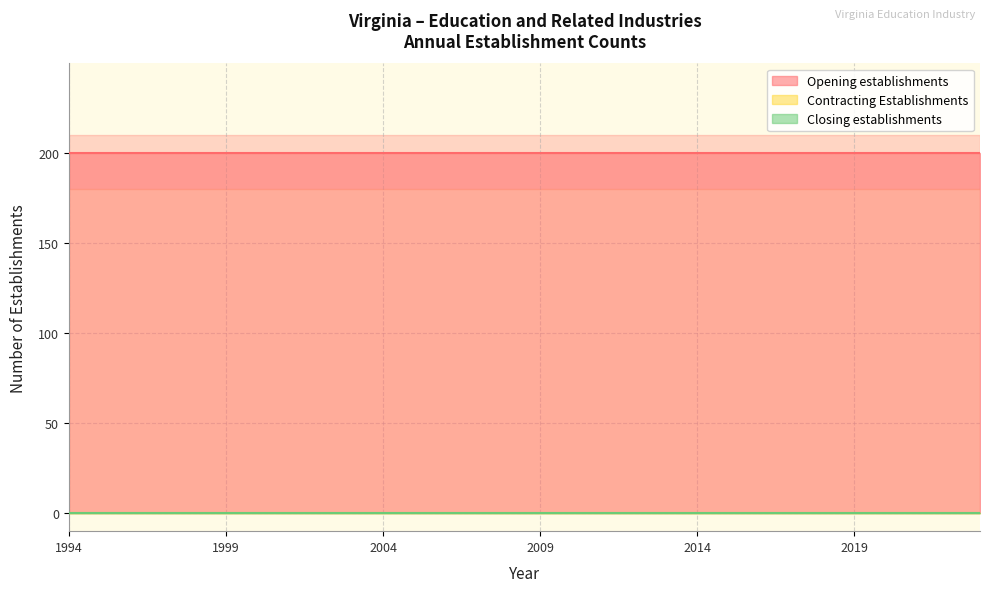

What is the average value of the Opening establishments series?

200